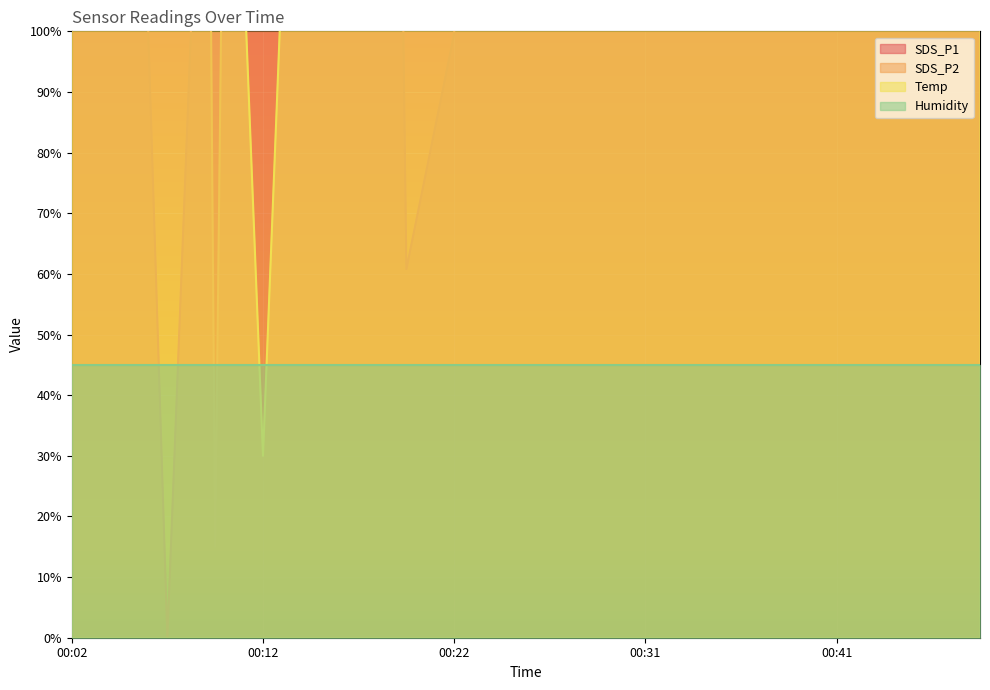

What is the value of the SDS_P1 point at the 9th from the left?

99.6